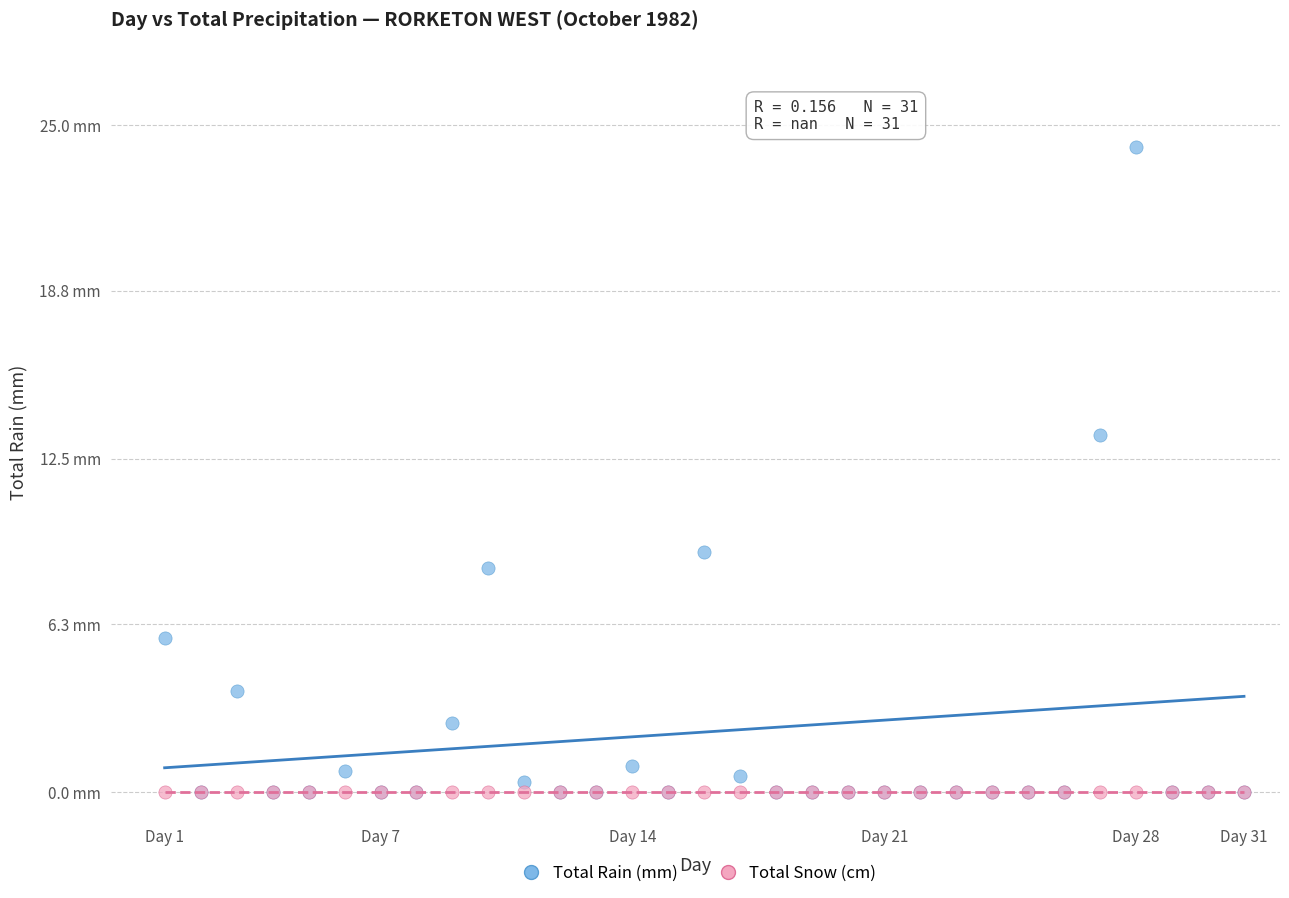

Which series reaches the maximum Y coordinate?

Total Rain (mm)